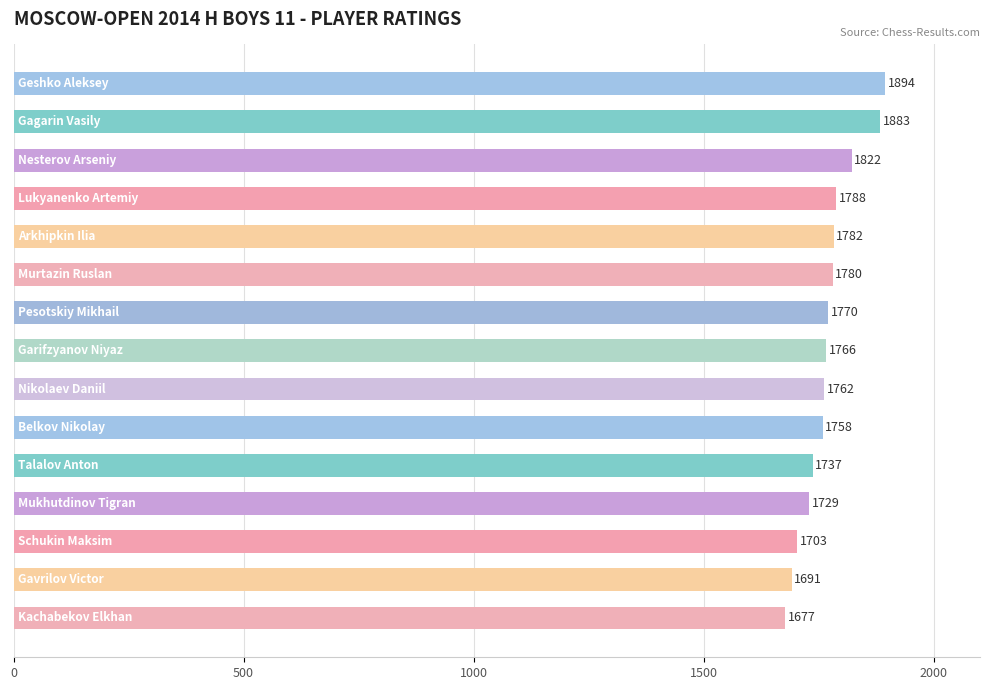

What is the average value?

1769